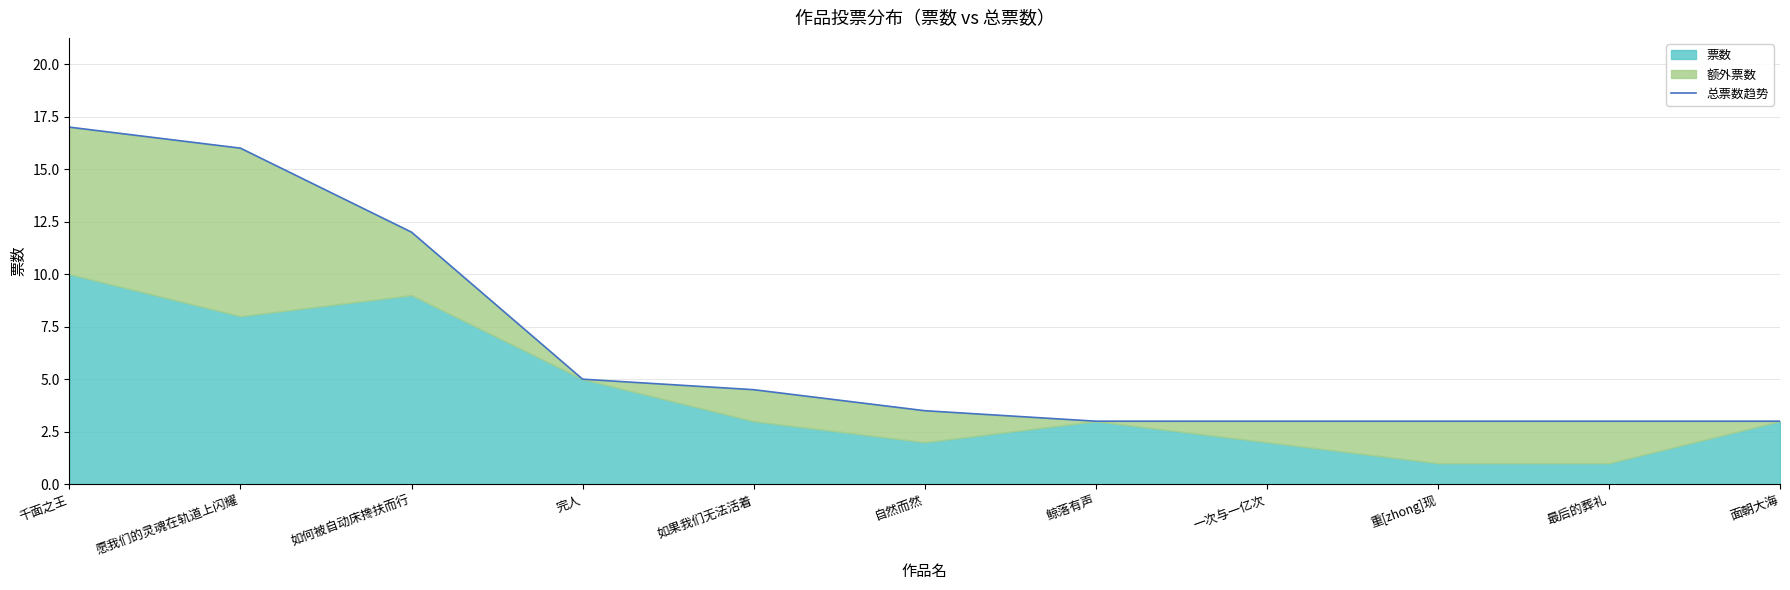

True or false: there are more than 1 points higher than both neighbors.

False